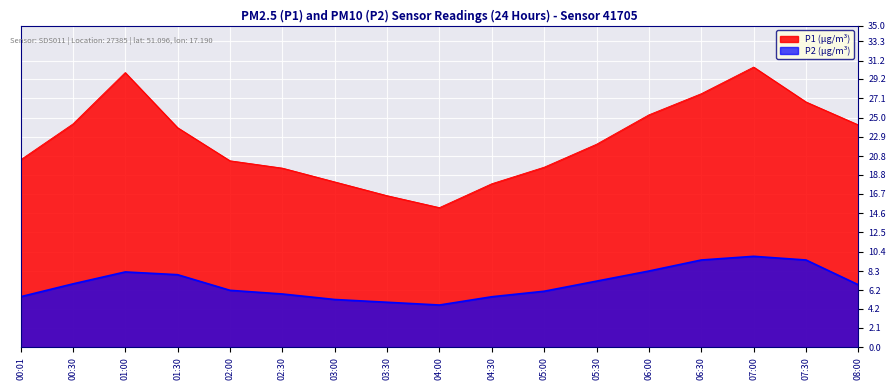

Which series has the largest range (max minus min)?

P1 (µg/m³)